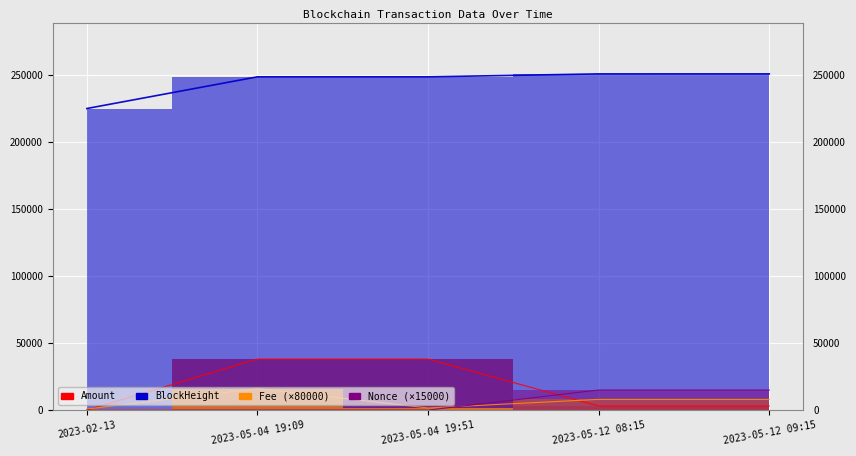

How many Nonce values are between 0 and 15000?

5